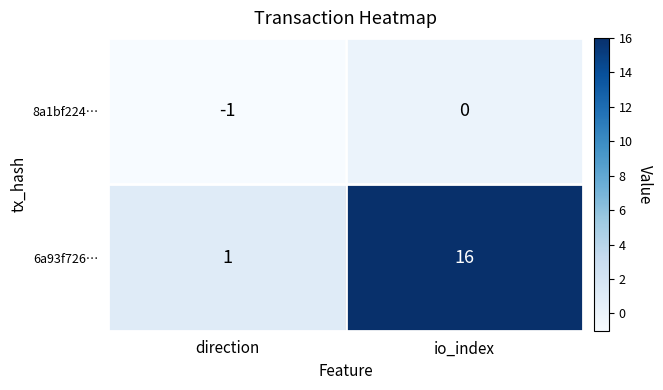

Reading right to left, transcribe all the data shown in this chart.

8a1bf224…: 0	-1
6a93f726…: 16	1